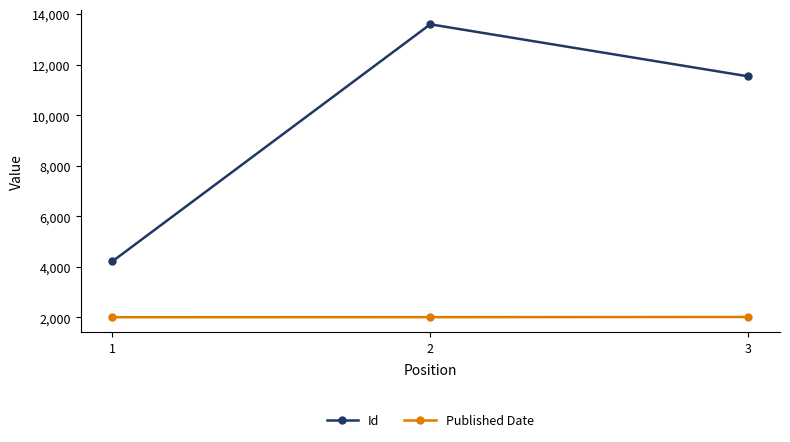

At which label is Published Date closest to 2016?

2